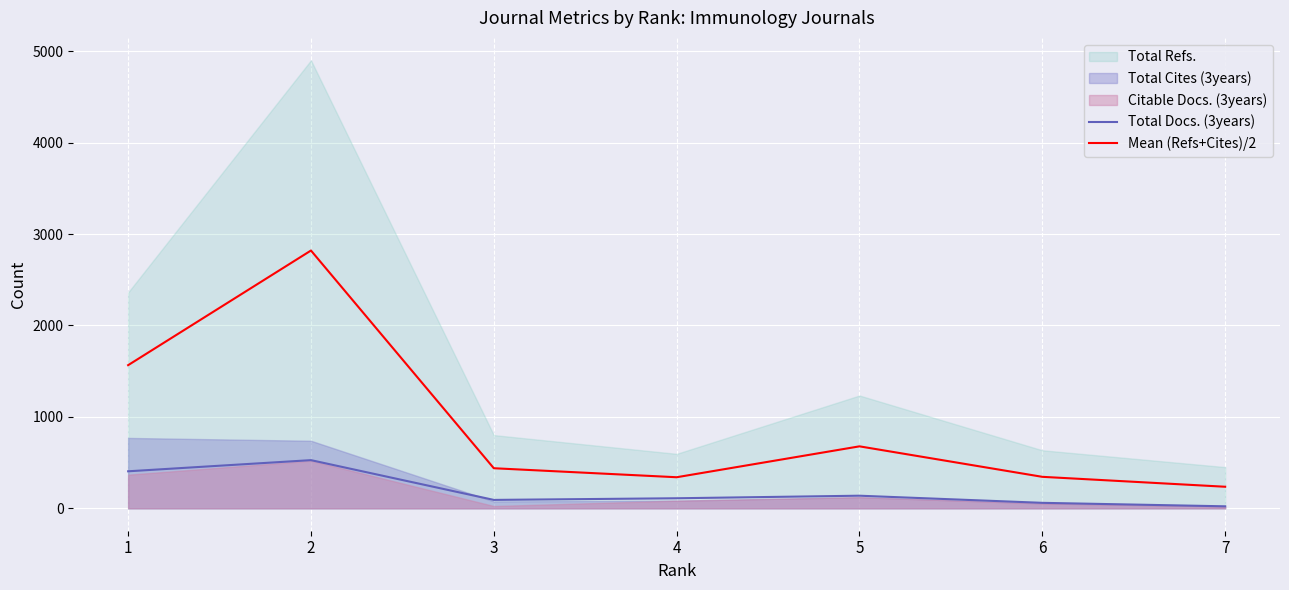

The value of Mean (Refs+Cites)/2 at 7 is 236.0. True or false?

True